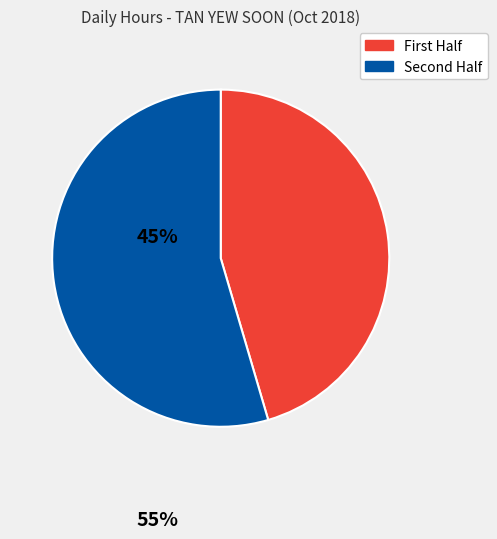

What is the largest slice in the pie chart?

Second Half